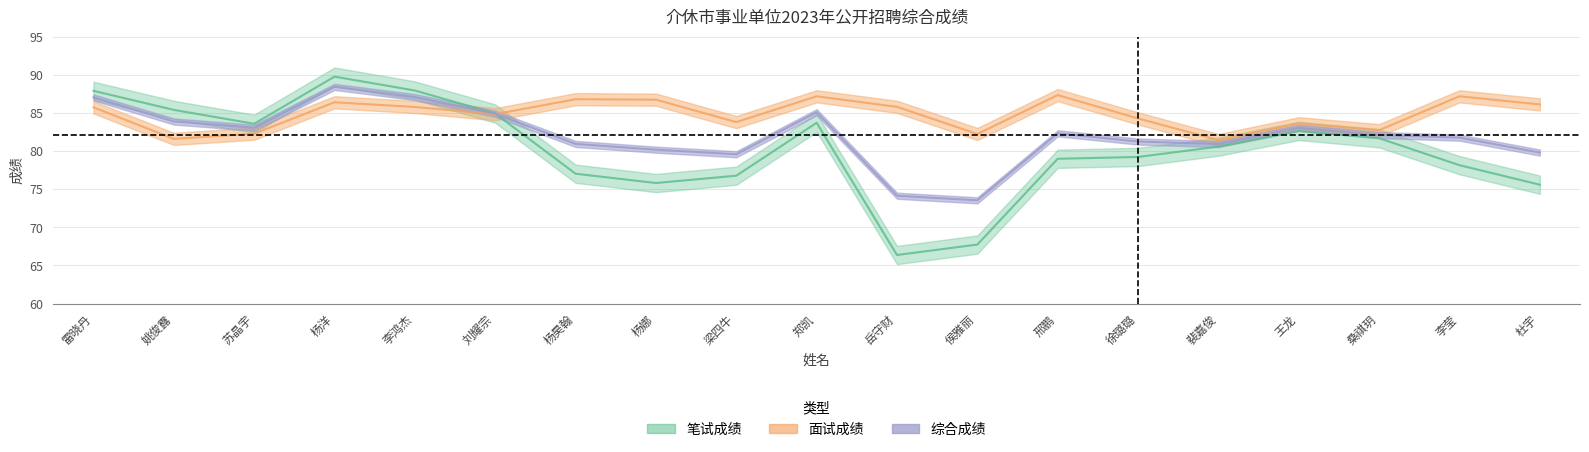

At which category does 笔试成绩 reach its first local peak?

杨洋